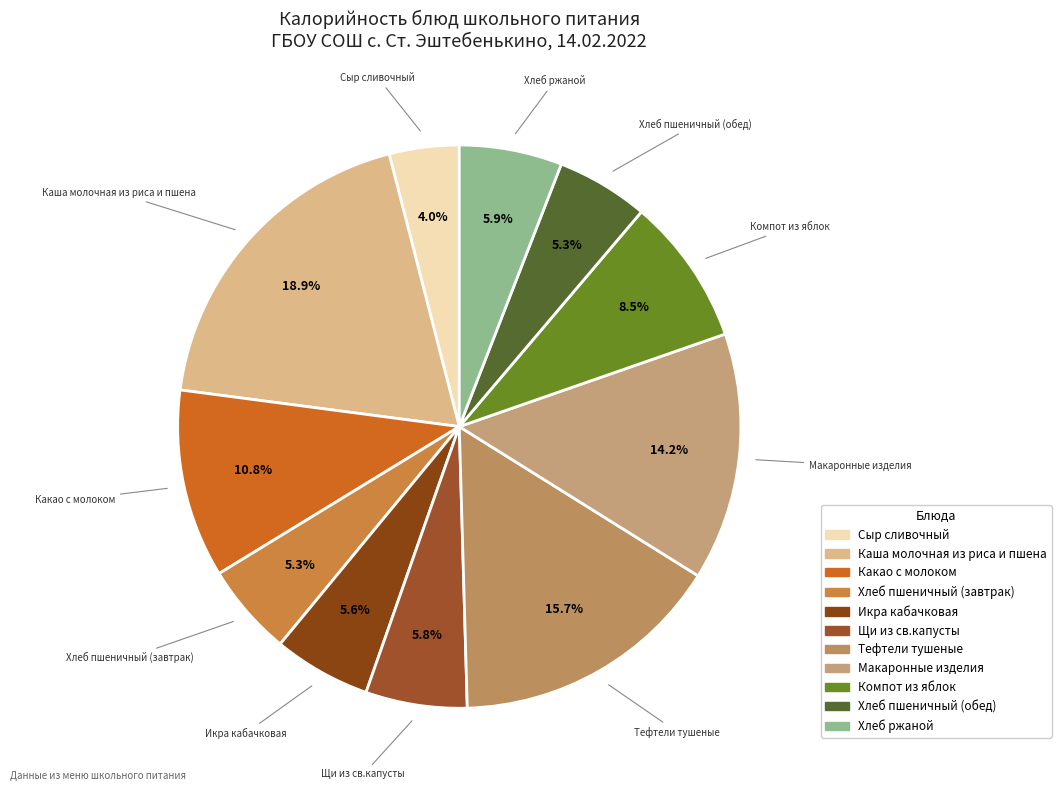

To the nearest percent, what is the combined percentage of Сыр сливочный and Тефтели тушеные?

20%